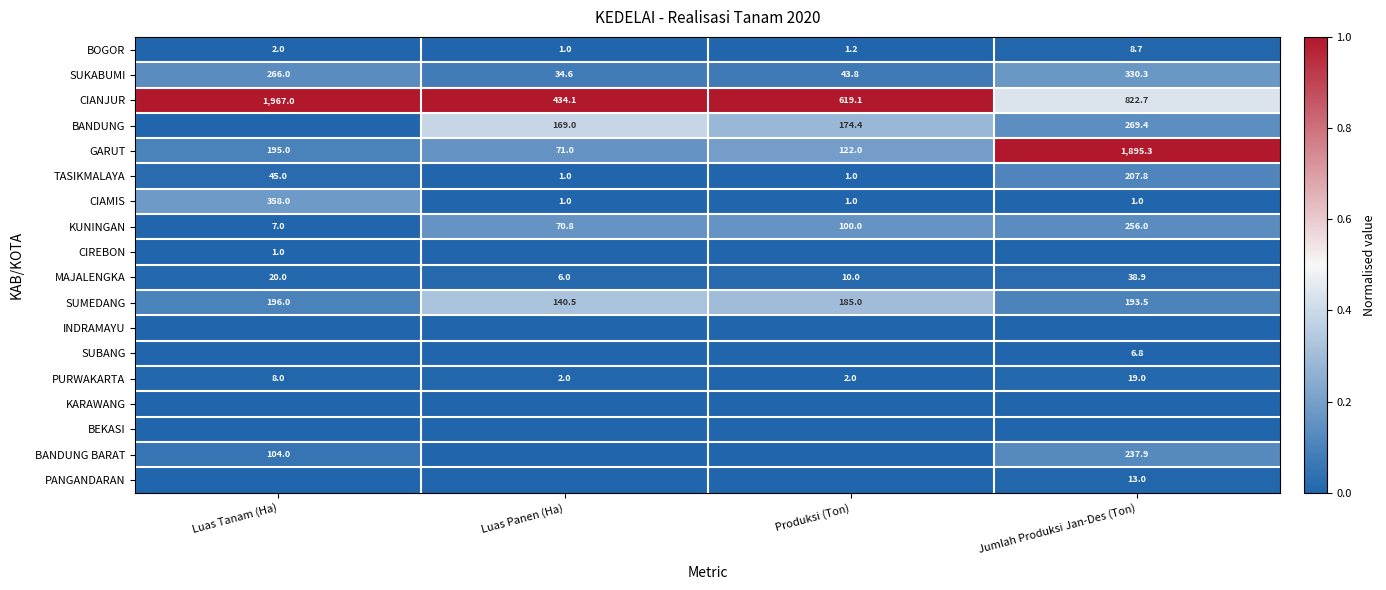

What is the approximate value of BOGOR at Produksi (Ton)?

1.2